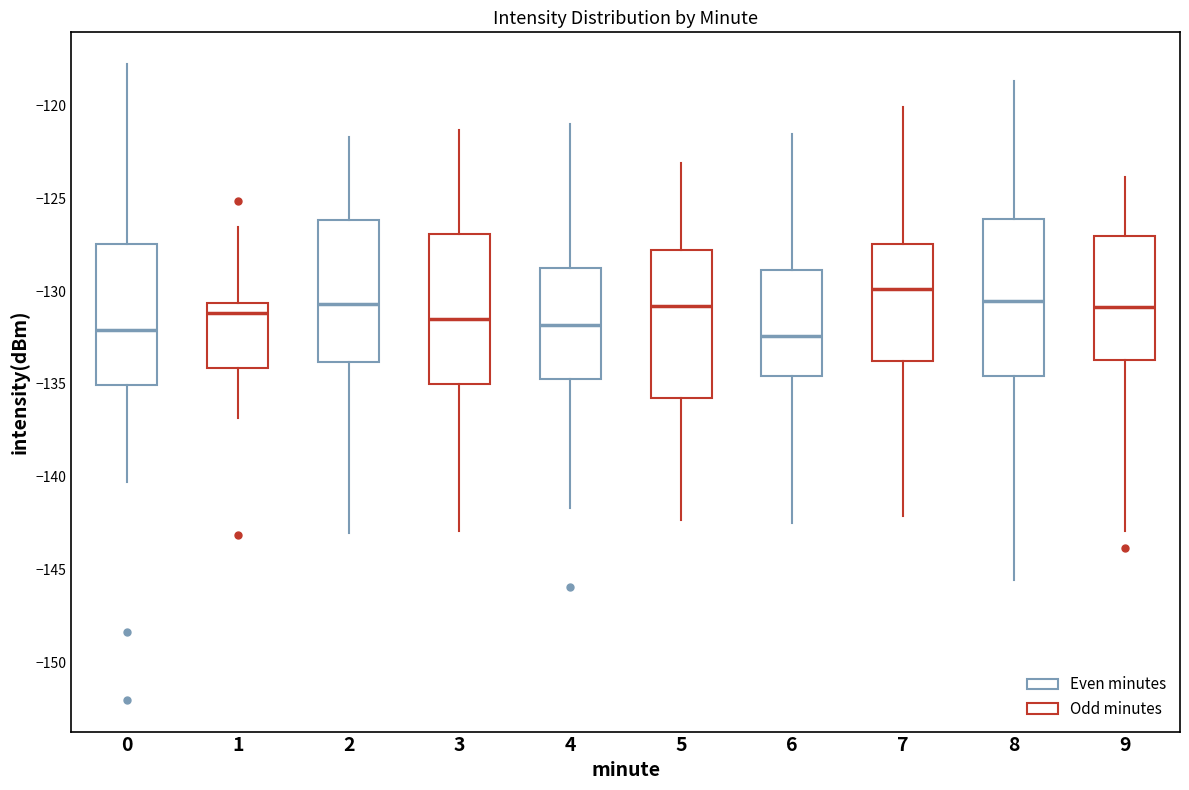

Where is the lower edge of the box at x = 6 on the y-axis? The values are not printed on the chart, so give them approximately, as read against the axis.

-134.5